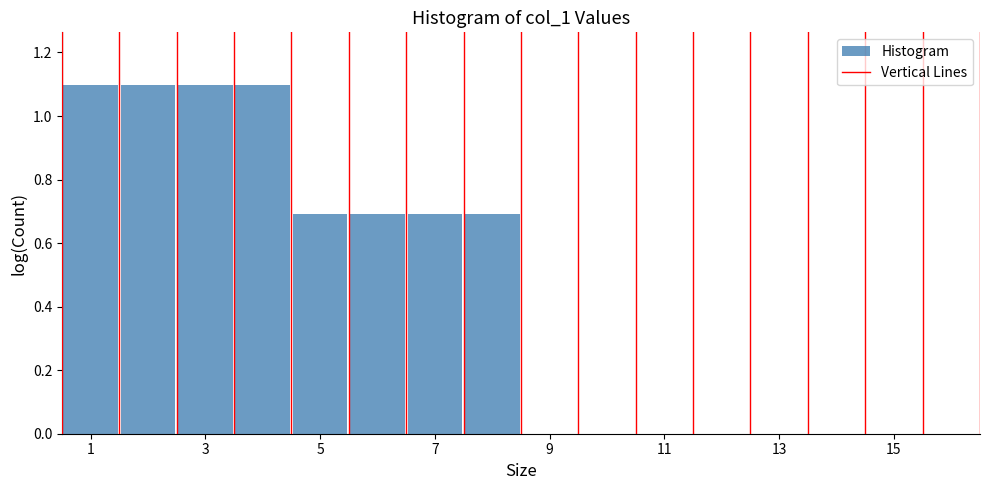

Reading left to right, list every bar in this chart as the range it spans on the x-axis followed by its height. Neither the bar edges nor the heights are printed on the chart, so give them approximately, as read against the axes.

0.5 to 1.5: 1.1
1.5 to 2.5: 1.1
2.5 to 3.5: 1.1
3.5 to 4.5: 1.1
4.5 to 5.5: 0.7
5.5 to 6.5: 0.7
6.5 to 7.5: 0.7
7.5 to 8.5: 0.7
8.5 to 9.5: 0
9.5 to 10.5: 0
10.5 to 11.5: 0
11.5 to 12.5: 0
12.5 to 13.5: 0
13.5 to 14.5: 0
14.5 to 15.5: 0
15.5 to 16.5: 0